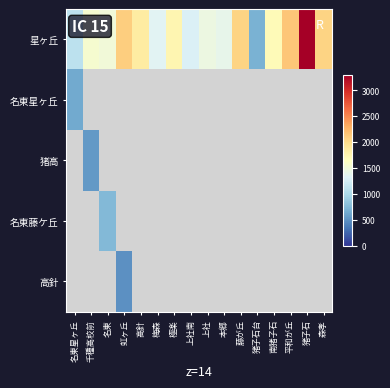

How many positive values does the 名東星ヶ丘 series have?

1